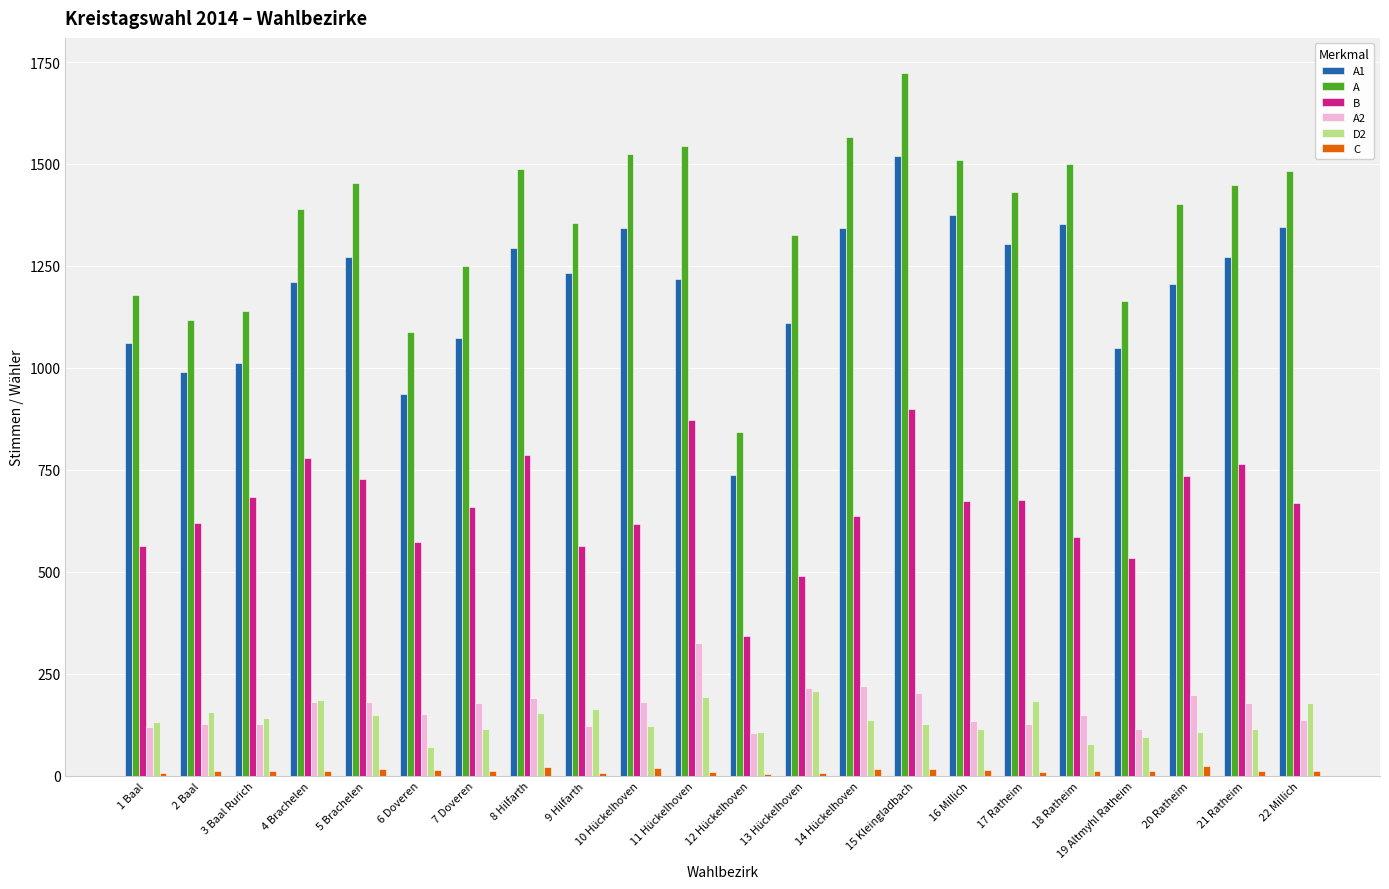

The value of D2 at 10 Hückelhoven is 123. True or false?

True